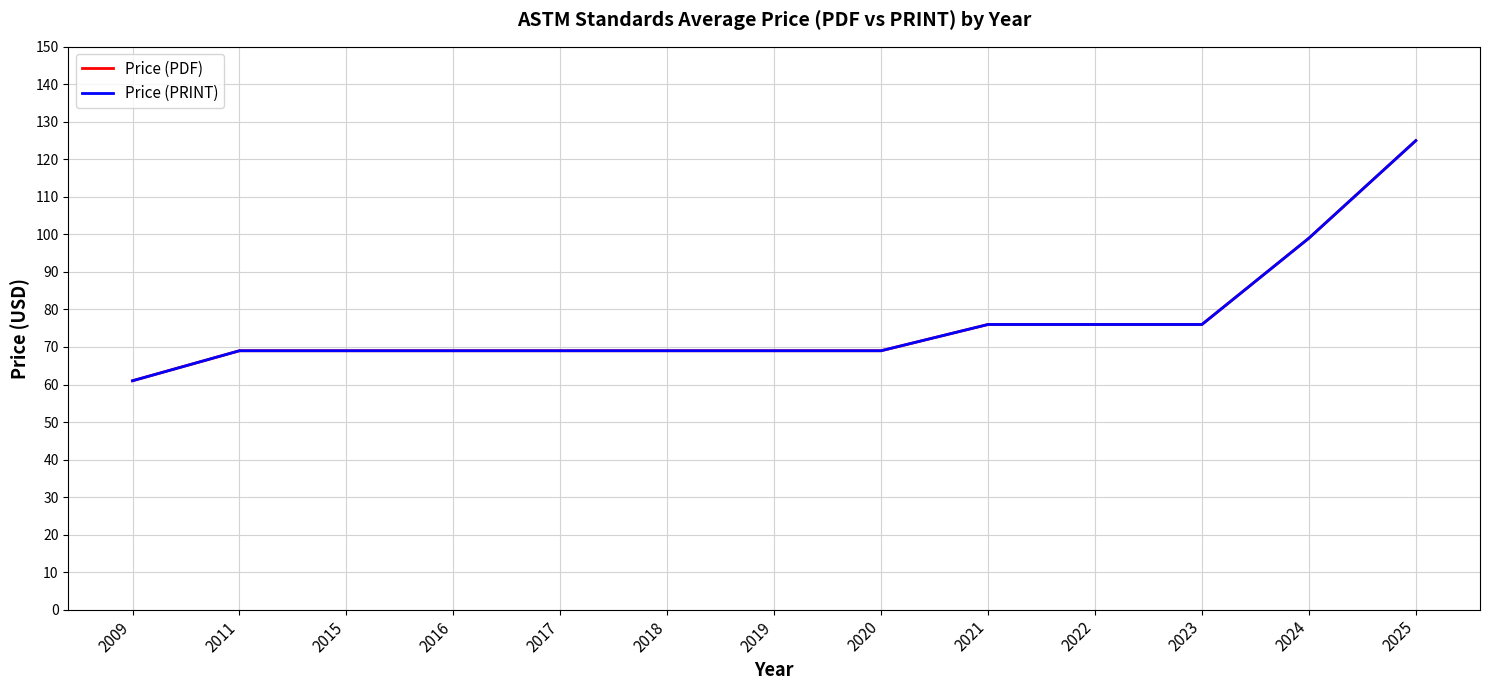

True or false: Price (PDF) and Price (PRINT) intersect in this chart.

False